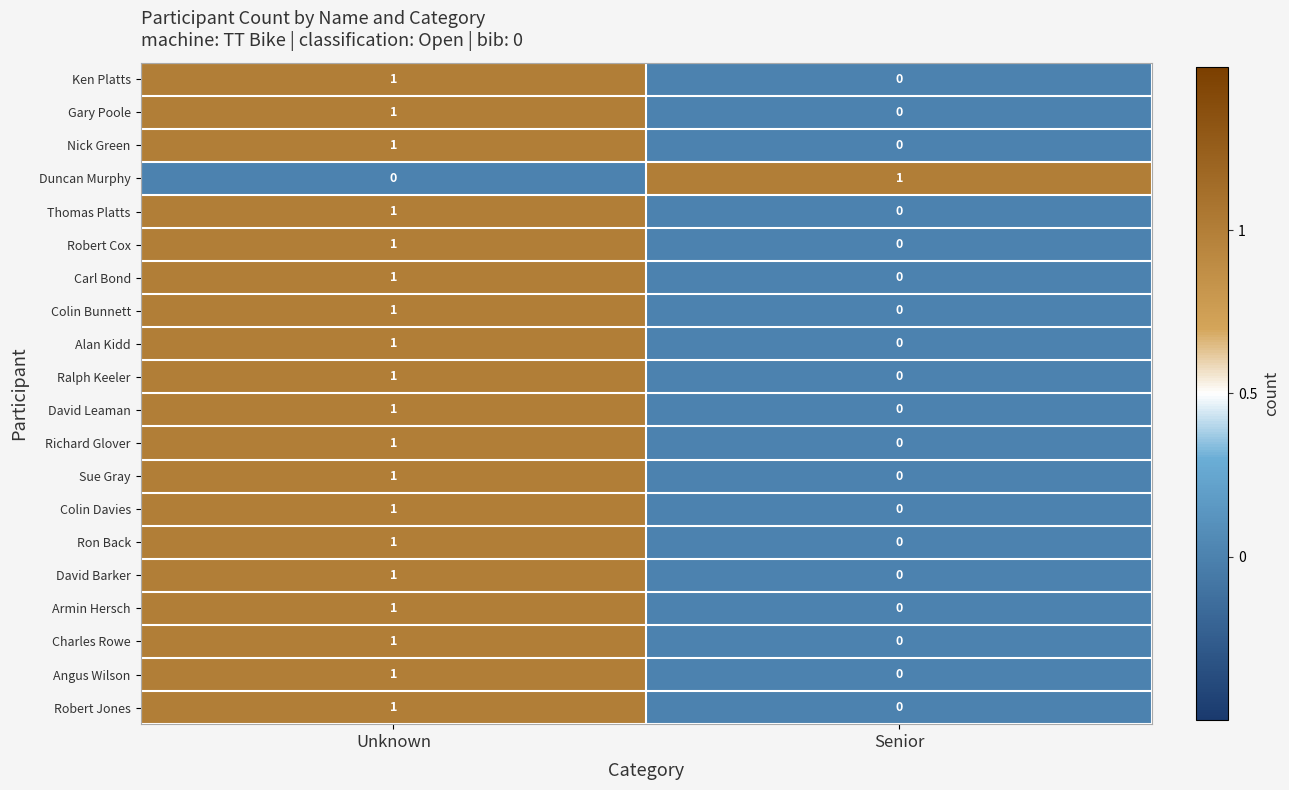

At which category is the sum across all series the highest?

Unknown